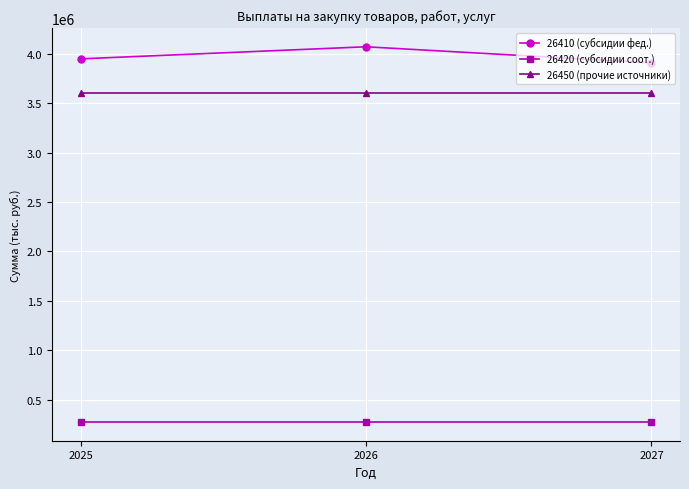

Is it true that 26450 (прочие источники) equals 3600000 at 2026?

True